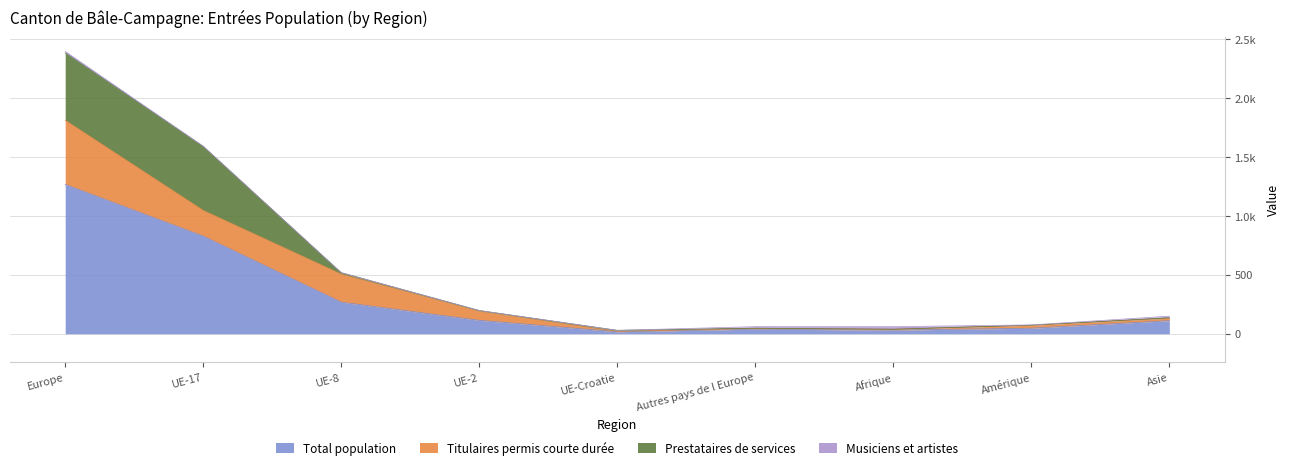

List the series in order of their peak value, highest first.

Total population, Prestataires de services, Titulaires permis courte durée, Musiciens et artistes